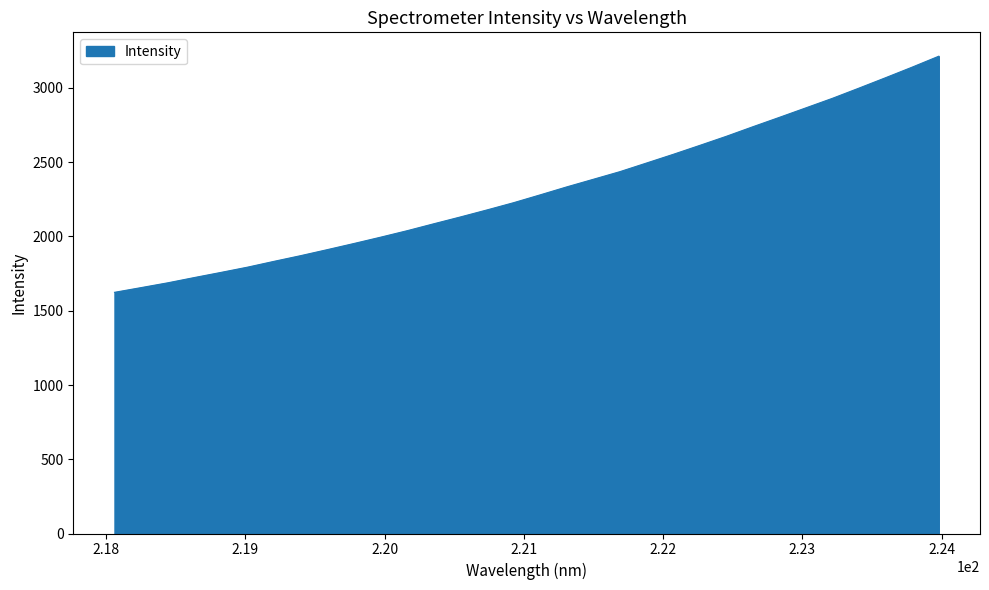

What is the minimum value shown in the chart?

1624.0